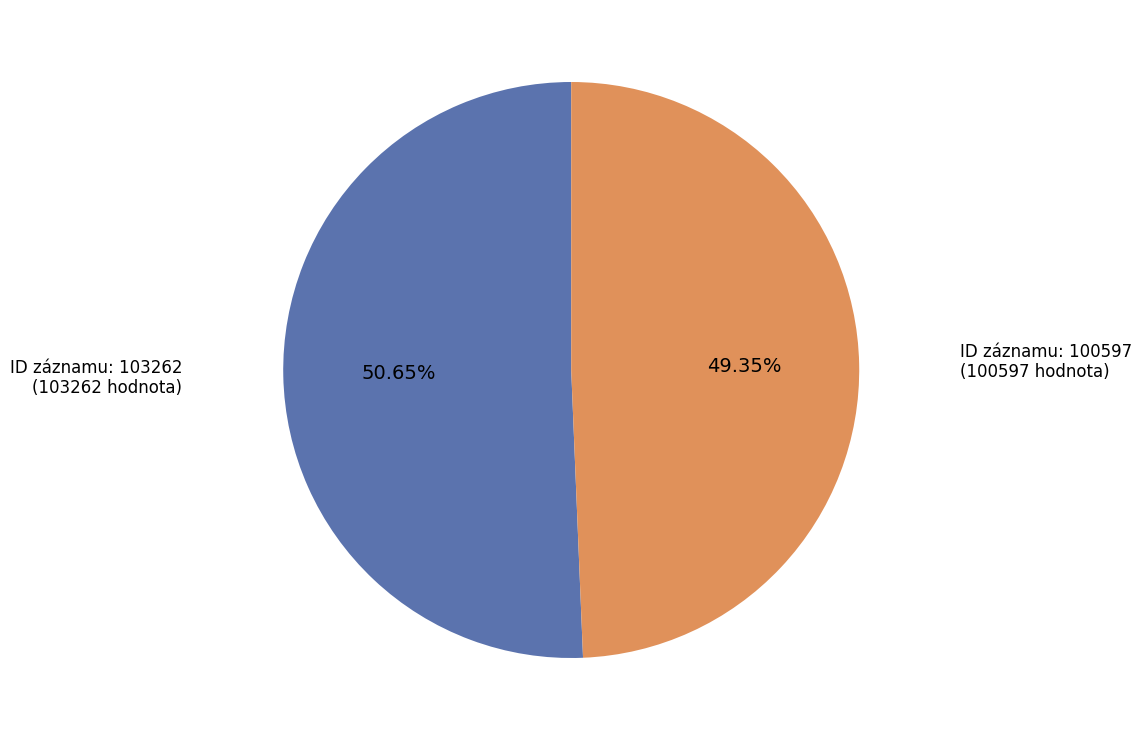

Does any single category account for the majority?

Yes